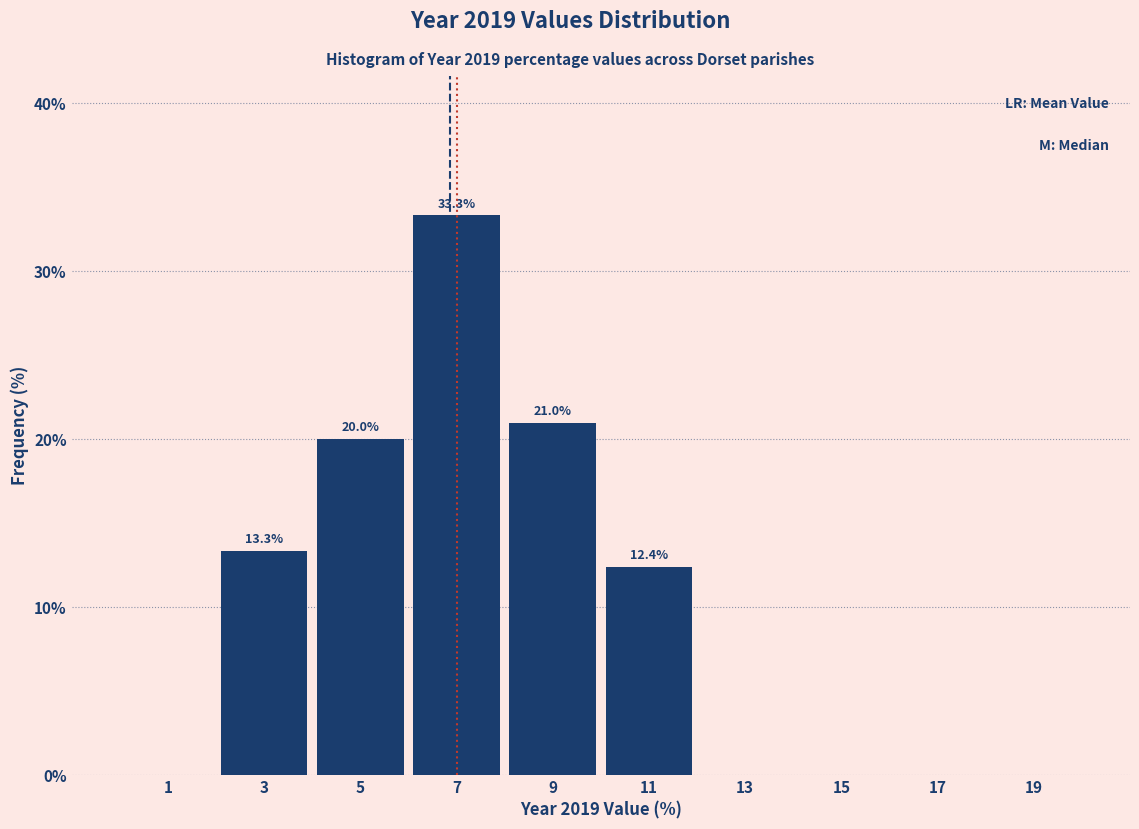

Which range on the x-axis has the tallest bar?

6 to 8